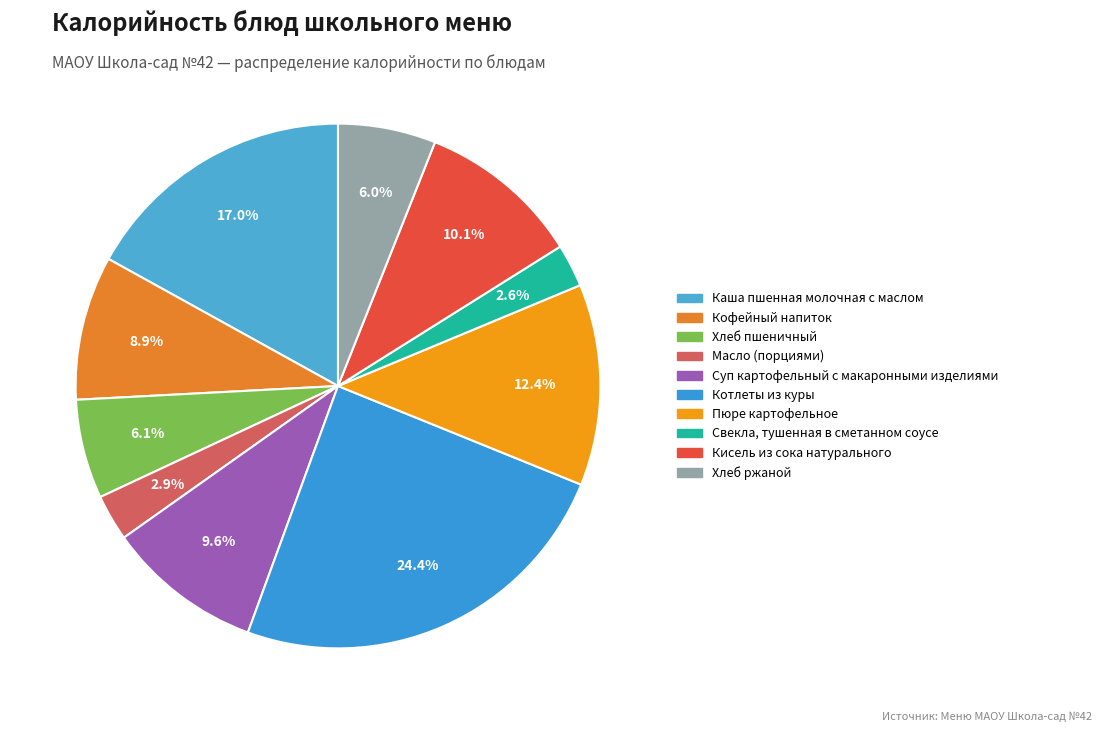

Is it true that Масло (порциями) is 3% of the pie?

True